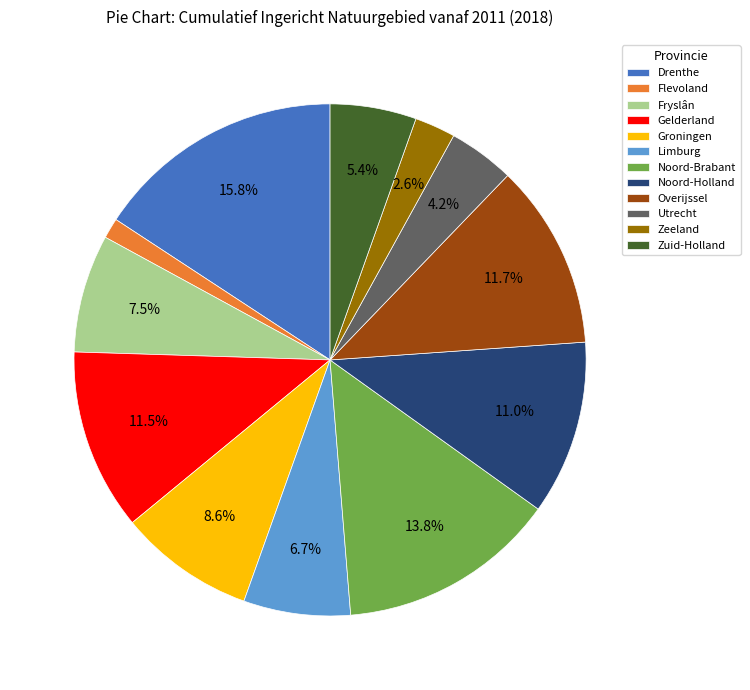

Which slice is the largest?

Drenthe